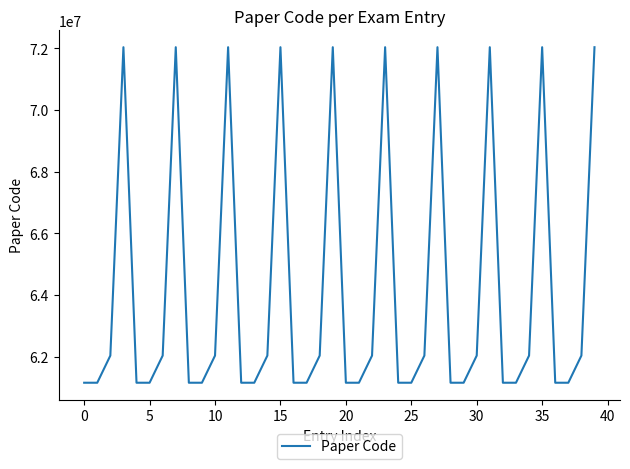

What is the maximum value shown in the chart?

72032801